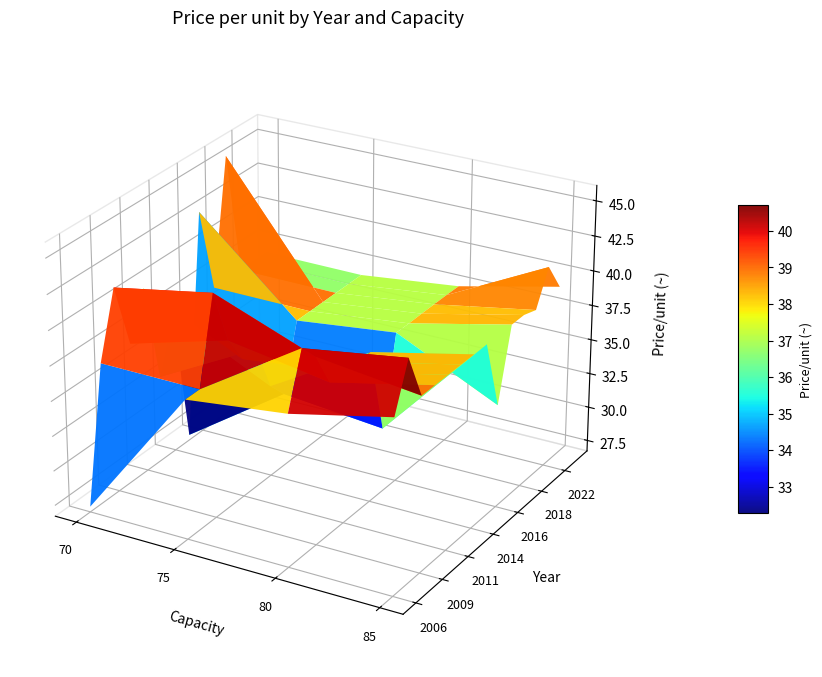

What is the greatest value displayed?

45.7